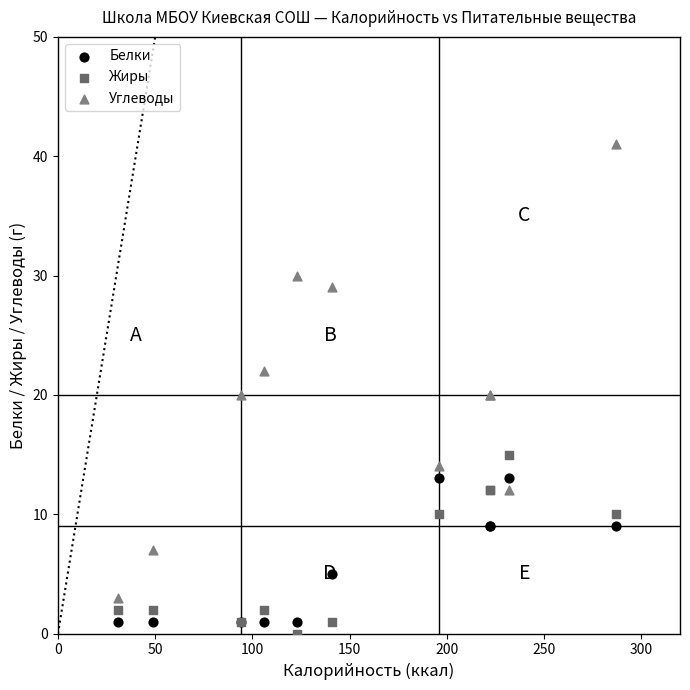

Which series contains the highest Y value?

Углеводы